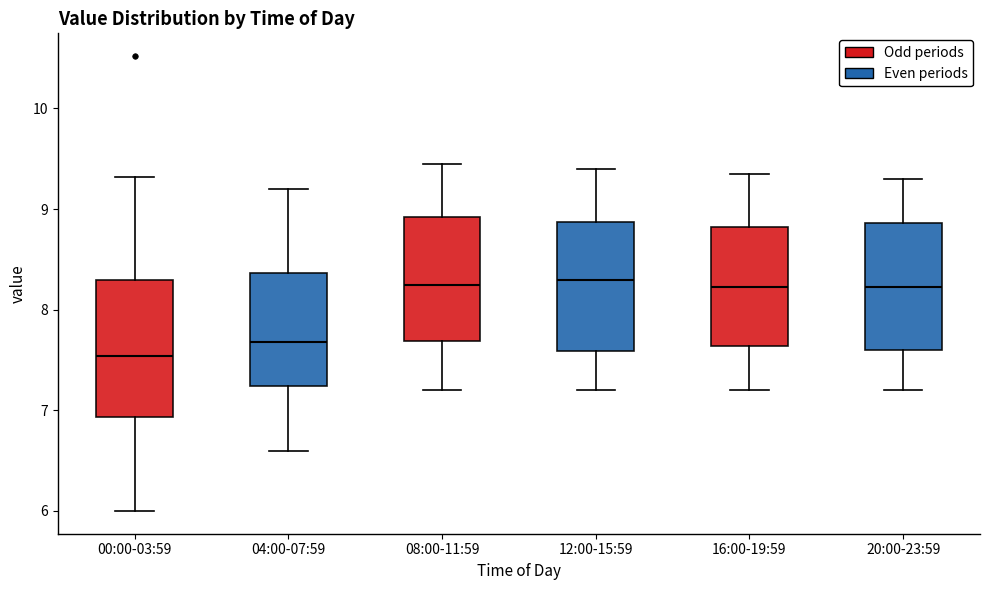

Where is the upper edge of the box for 16:00-19:59 on the y-axis? The values are not printed on the chart, so give them approximately, as read against the axis.

8.8